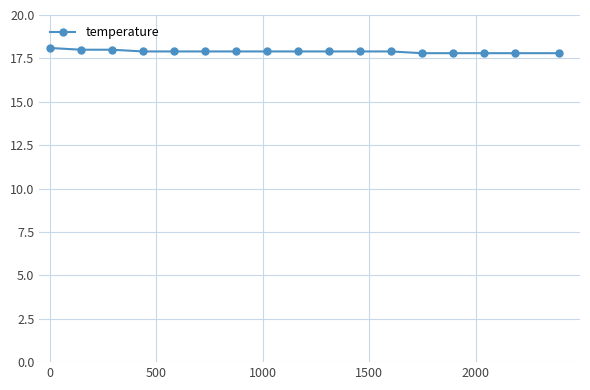

What is the value of the 4th point from the left?

17.9